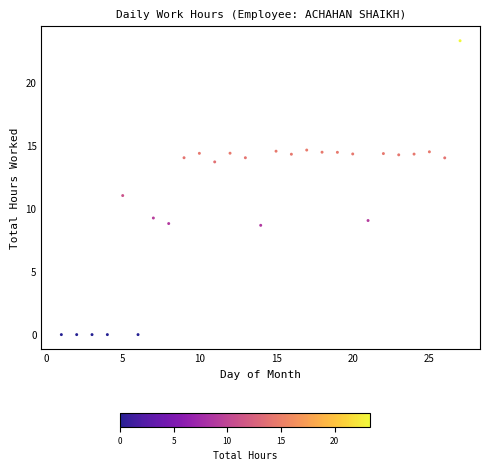

What is the range of X values (max minus min)?

26.0